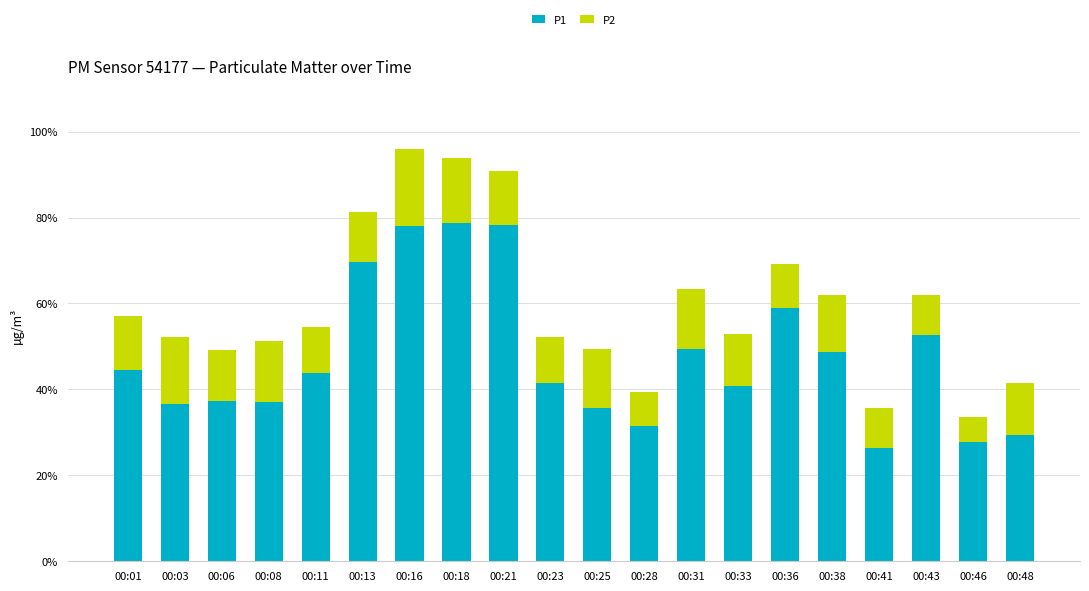

Are the bars horizontal?

No